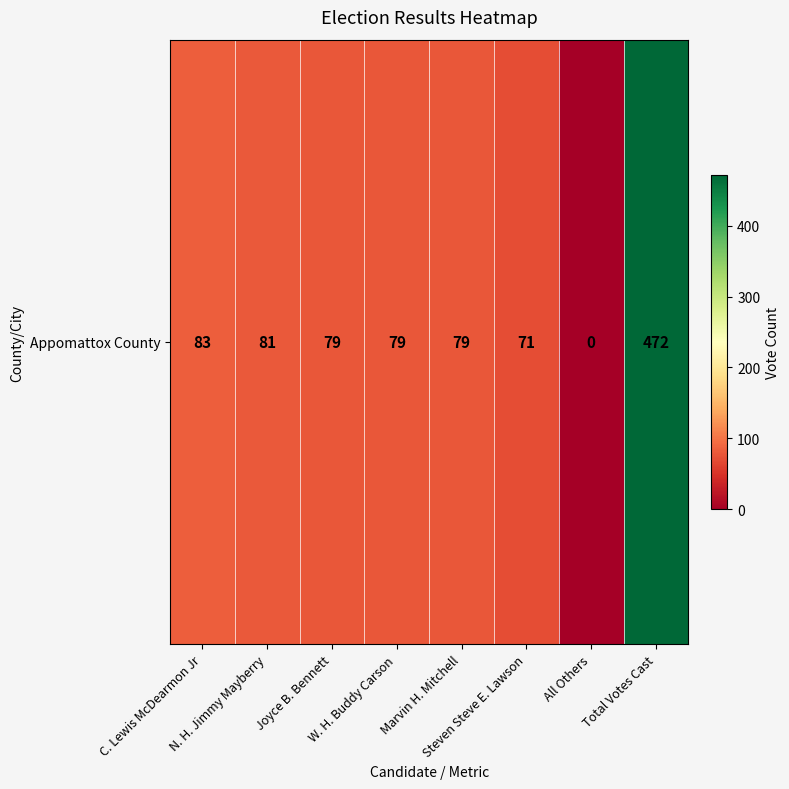

Where is the data nearest to the value 236?

C. Lewis McDearmon Jr